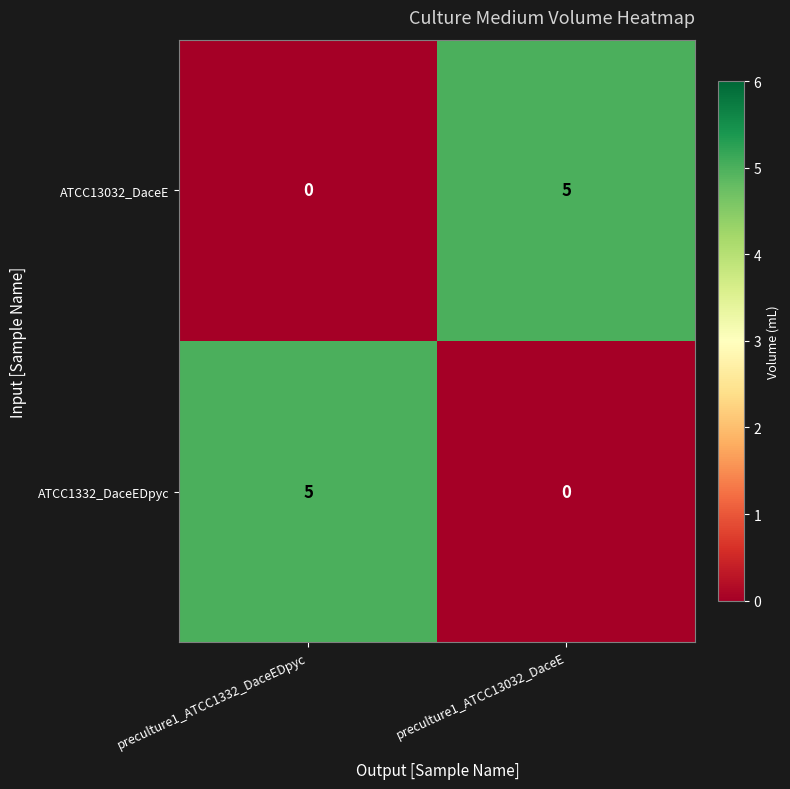

At how many categories does at least one series exceed 2?

2